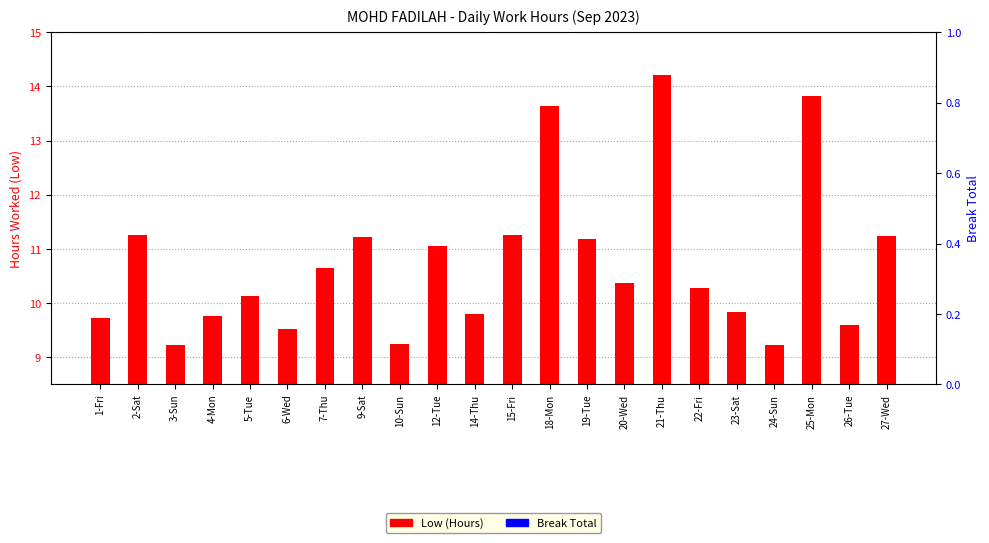

How many bars are there in each group?

2